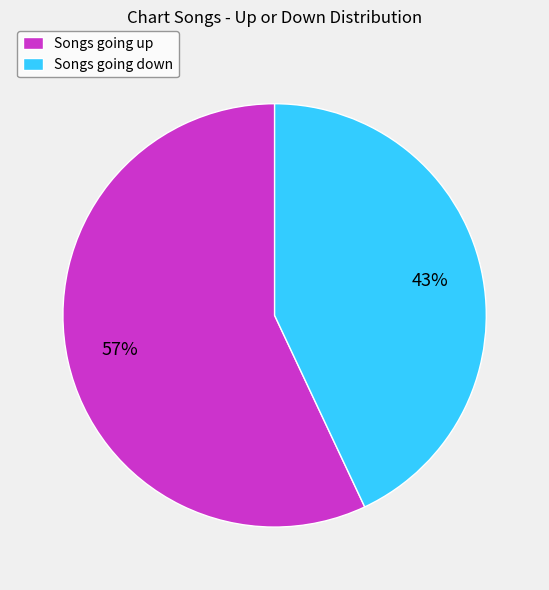

Count the number of slices in the pie.

2